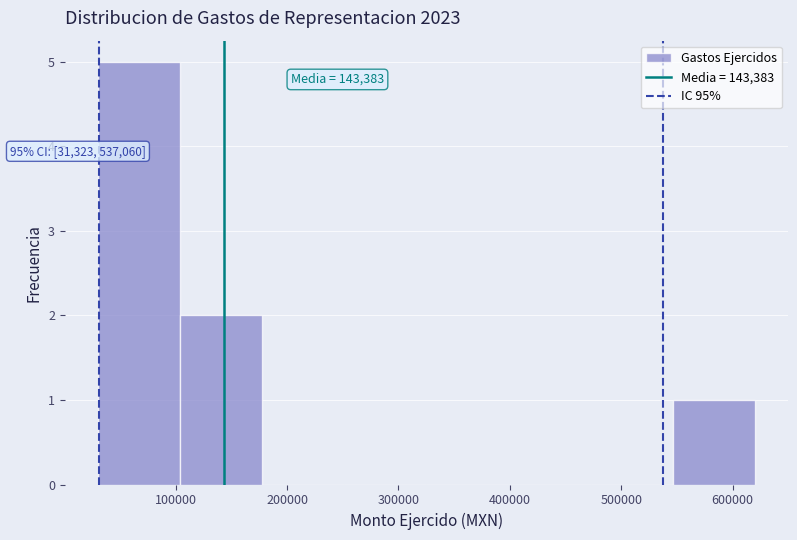

Over which range of the x-axis is the bar tallest?

30000 to 100000